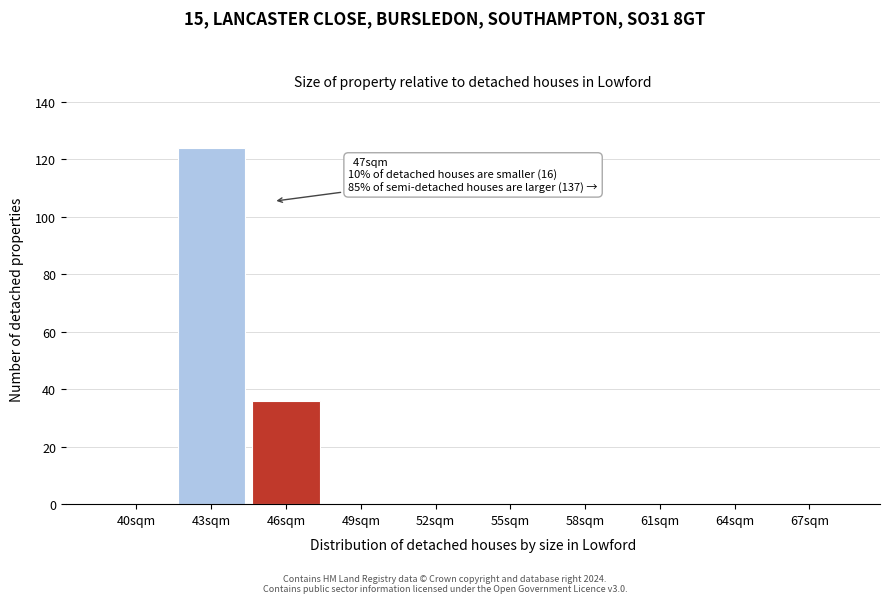

Reading left to right, what are all the values shown in this chart?

40sqm=0	43sqm=124	46sqm=36	49sqm=0	52sqm=0	55sqm=0	58sqm=0	61sqm=0	64sqm=0	67sqm=0